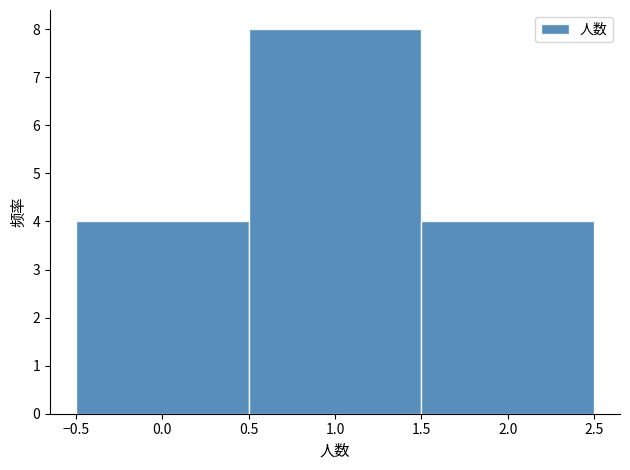

Reading left to right, list every bar in this chart as the range it spans on the x-axis followed by its height. The values are not printed on the chart, so give them approximately, as read against the axis.

-0.5 to 0.5: 4
0.5 to 1.5: 8
1.5 to 2.5: 4